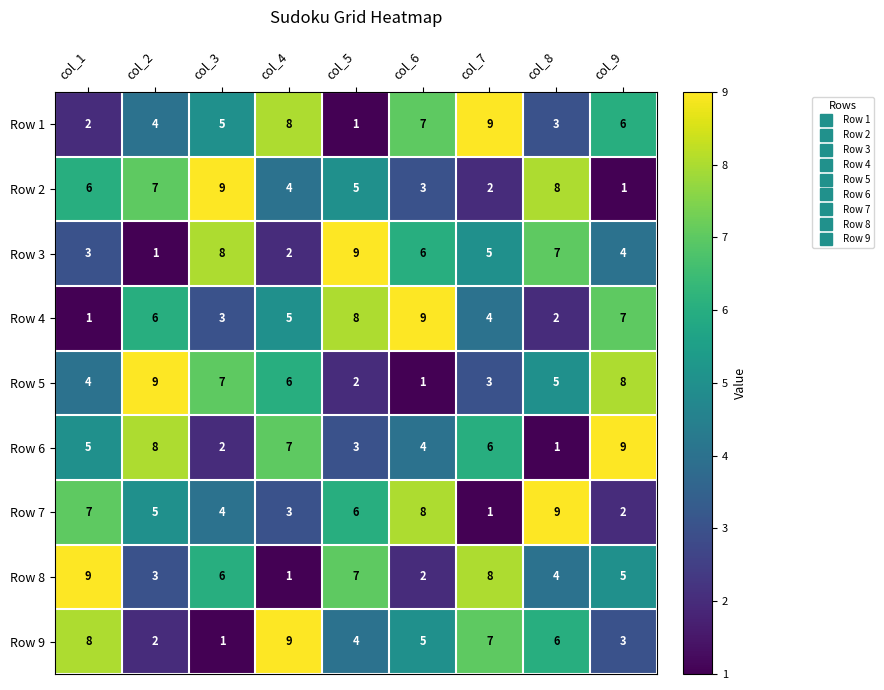

At which label is Row 1 closest to 5?

col_3